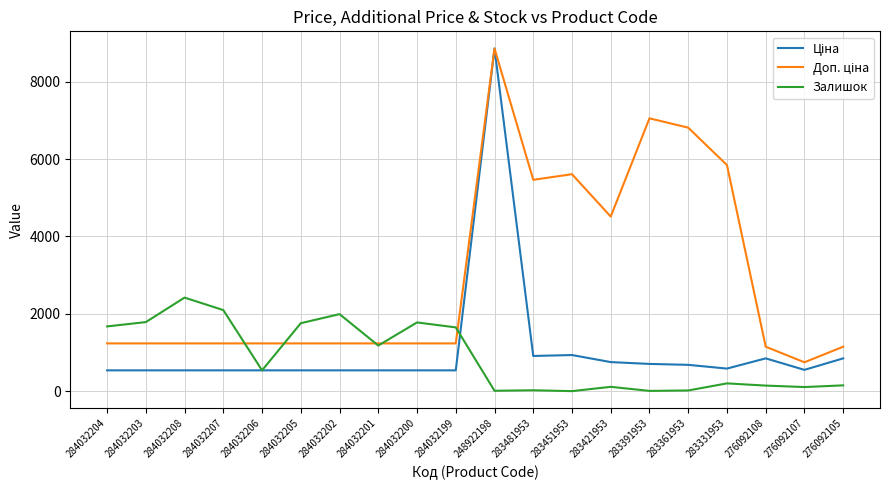

True or false: Залишок has more than 0 points higher than both neighbors.

True